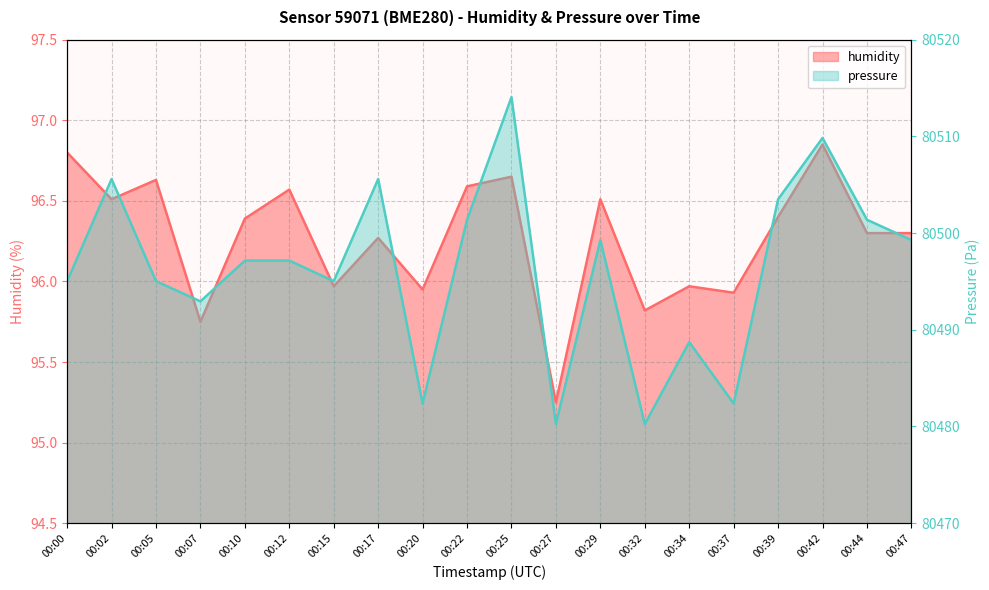

What is the total value across all series at 00:29?

80595.8